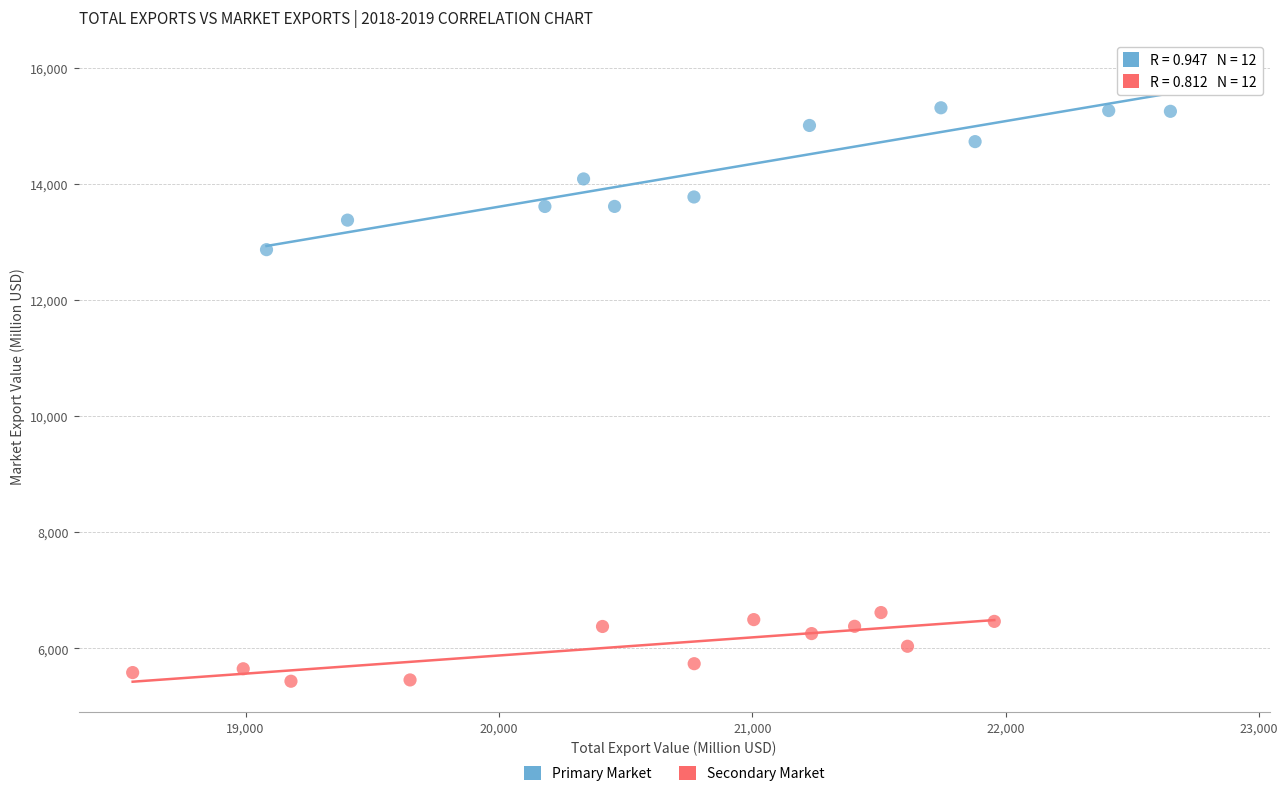

Which series has the largest Y range (max minus min)?

Primary Market